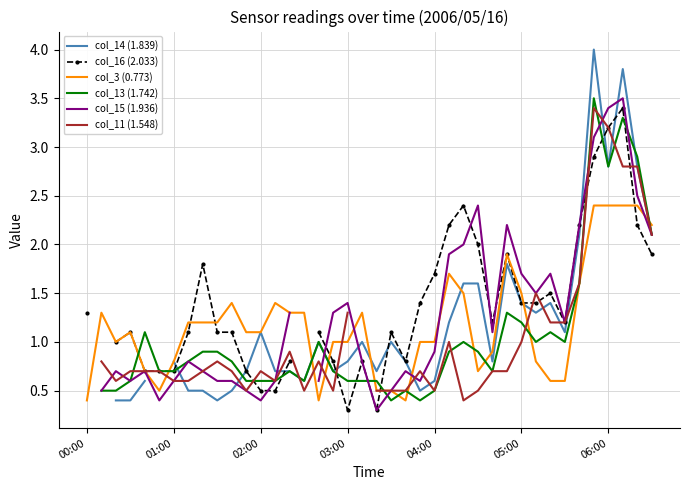

Count the col_14 (1.839) values in the range 0 to 1.

22